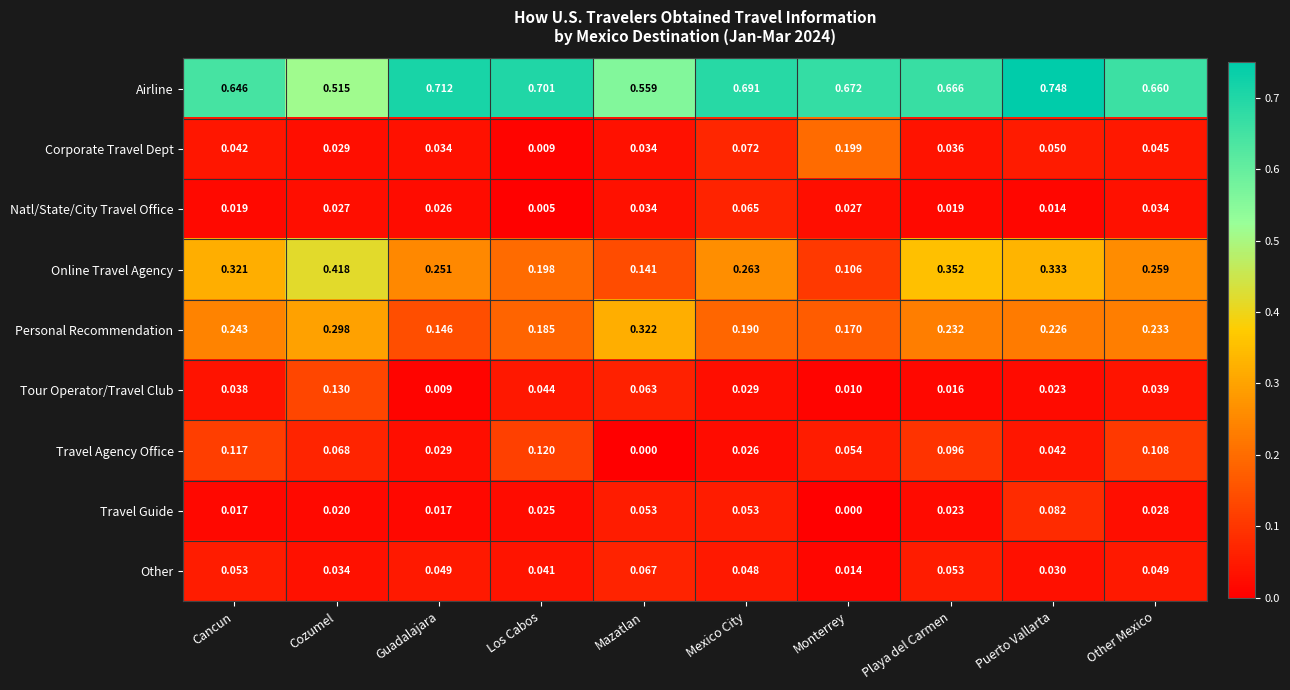

Between Cozumel and Monterrey, which series saw the biggest shift?

Online Travel Agency